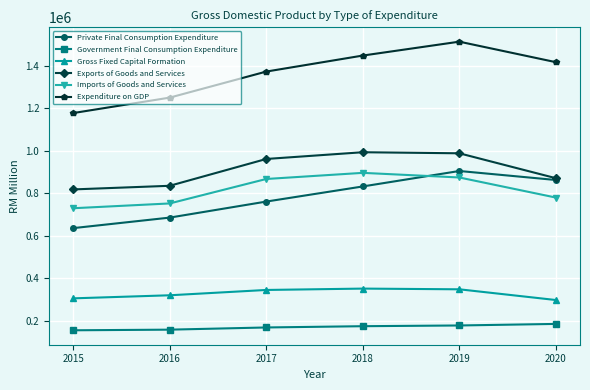

What is the maximum value shown in the chart?

1513157.0